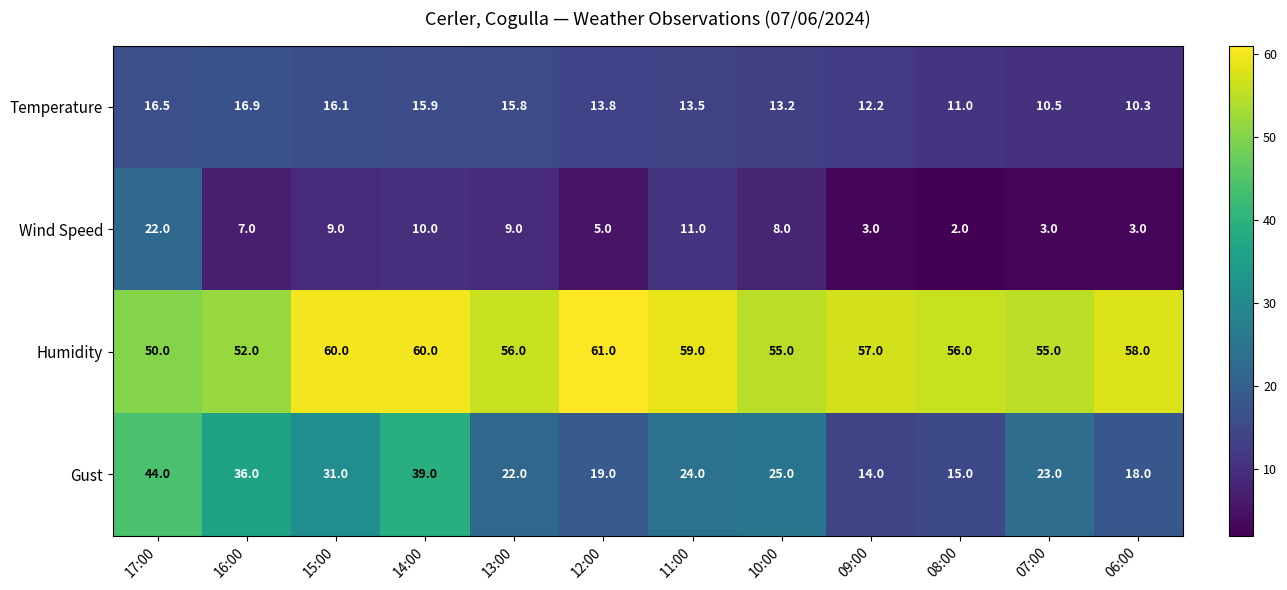

What is the difference between the second highest and minimum values in the Humidity series?

10.0